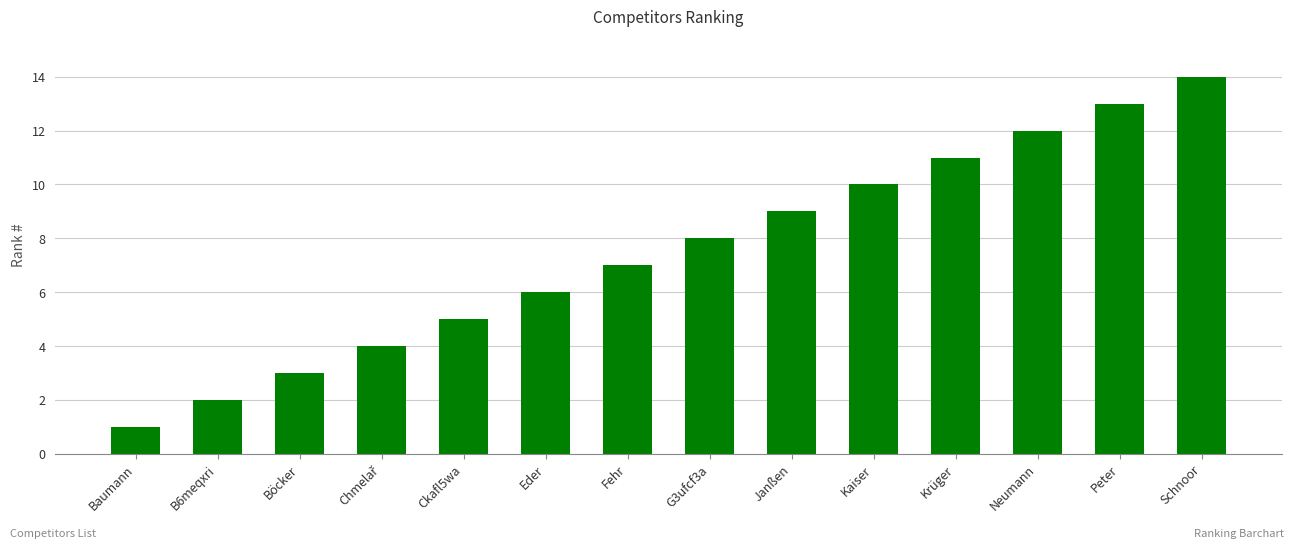

Approximately how many times larger is the value at Fehr compared to Böcker?

2.3